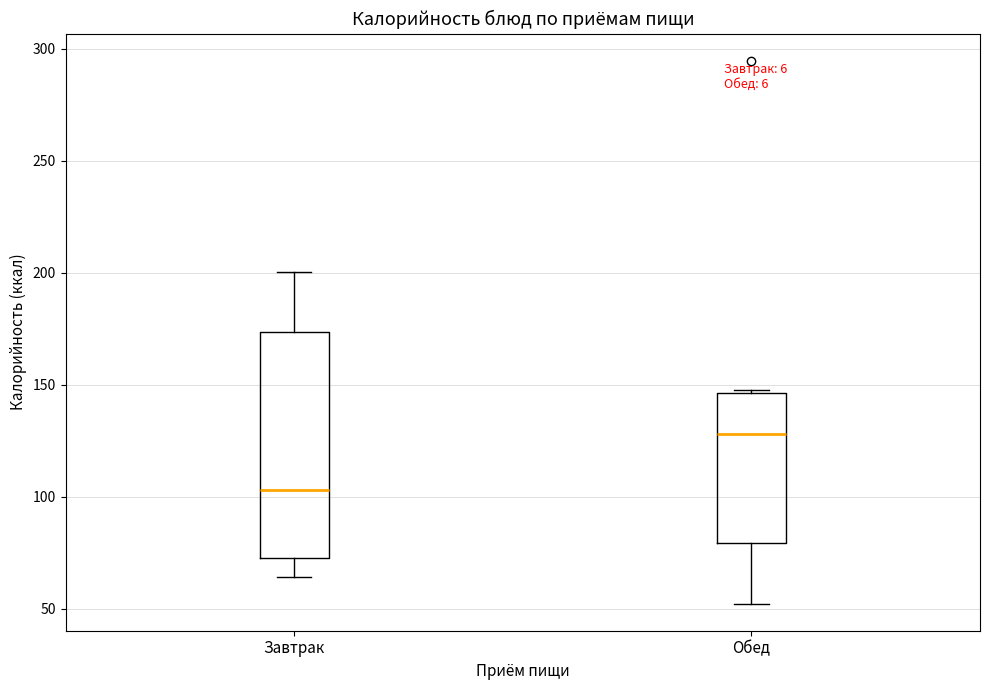

Reading left to right, transcribe this box plot: for each box, give where its median line is, the range the box spans, and where its two whiskers end, as read against the y-axis. The values are not printed on the chart, so give them approximately, as read against the axis.

Завтрак: median 105, box 75 to 175, whiskers 65 to 200
Обед: median 130, box 80 to 145, whiskers 50 to 150